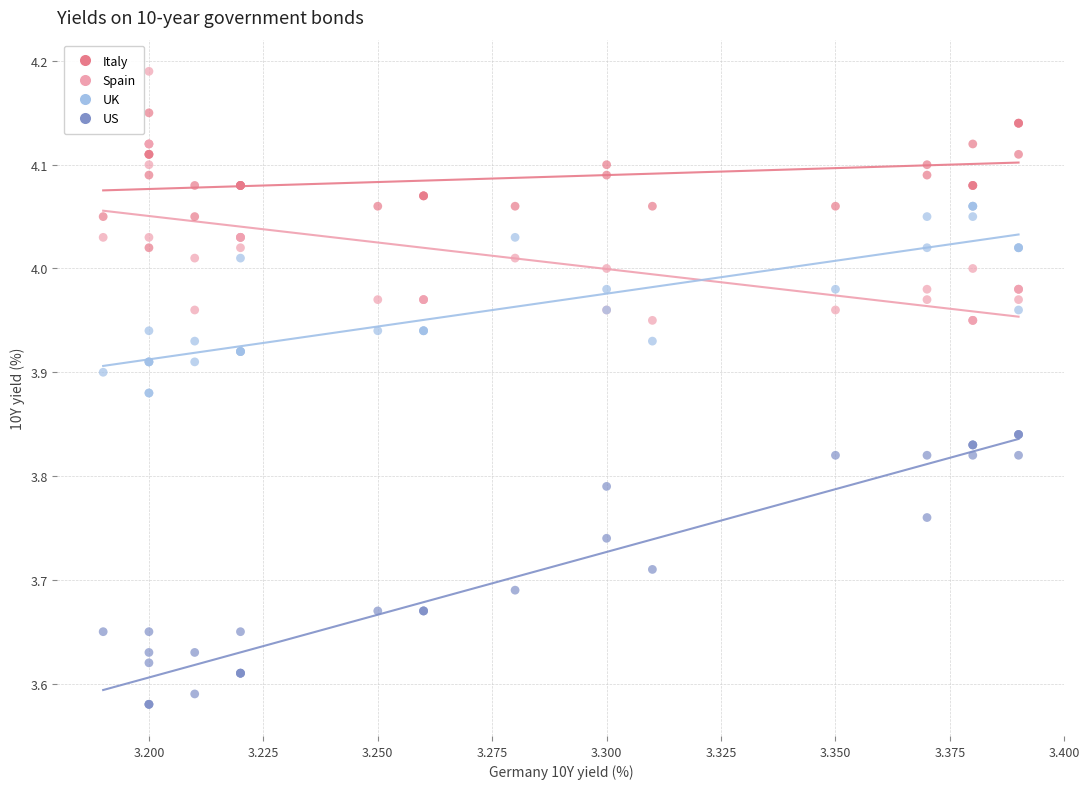

What are all the series names shown in the legend?

Italy, Spain, UK, US